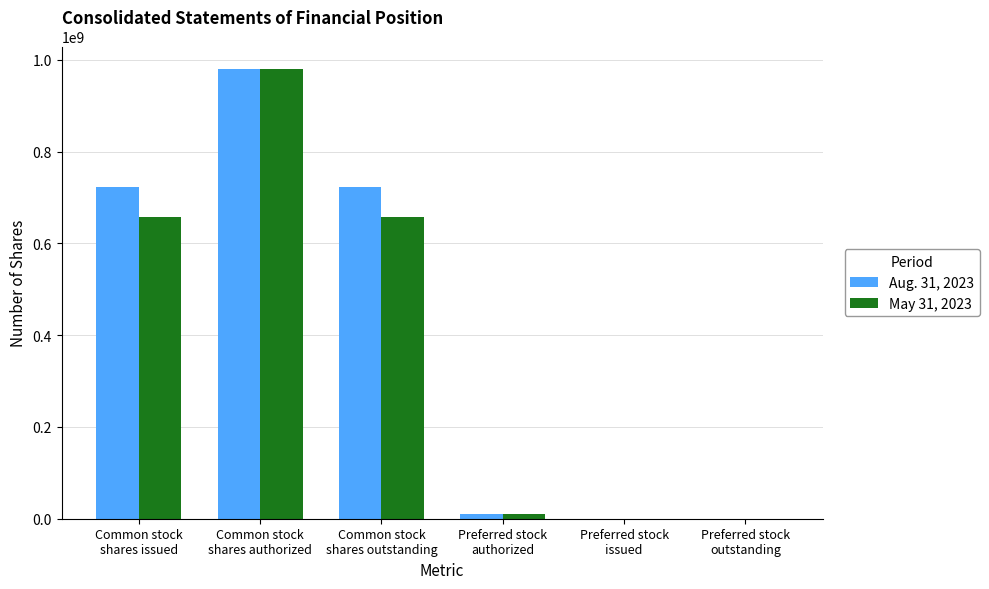

At which category does the chart reach its peak across all series?

Common stock
shares authorized